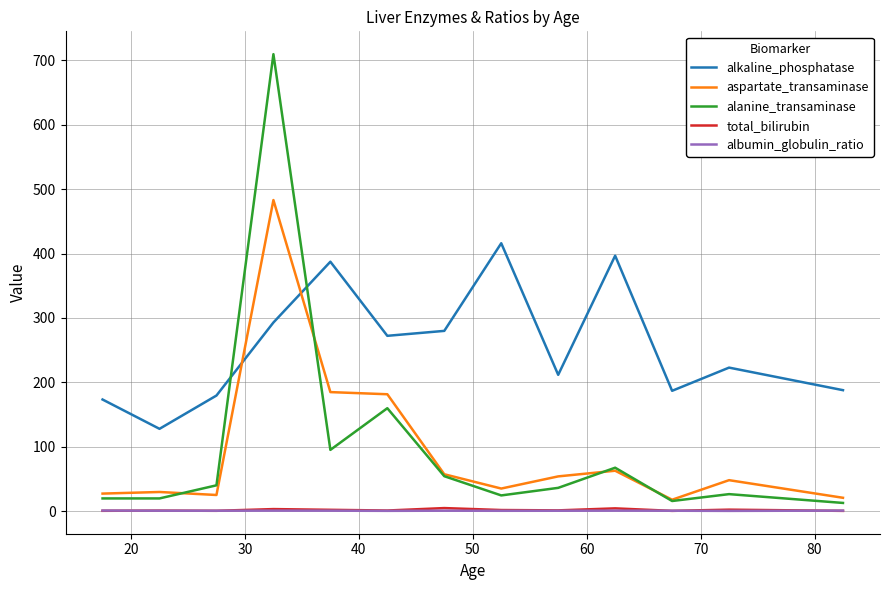

What is the highest value of the alanine_transaminase series?

709.4